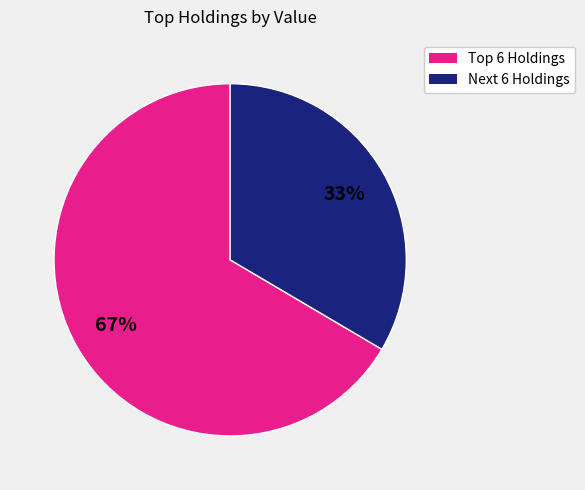

Is there any slice that represents more than half of the pie?

Yes